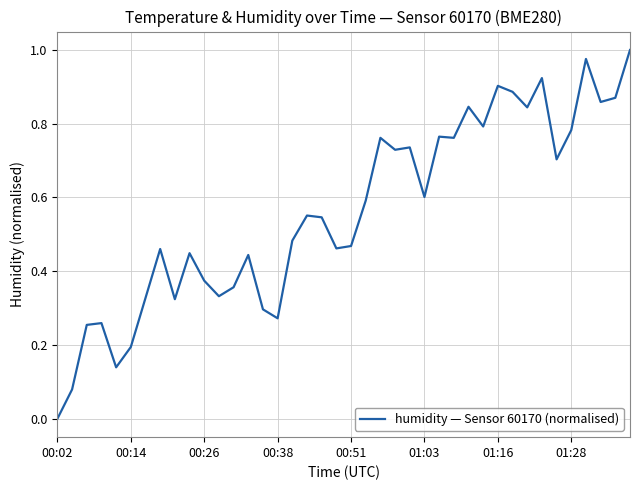

Reading left to right, what are all the values shown in this chart?

0.0	0.1	0.3	0.3	0.1	0.2	0.3	0.5	0.3	0.4	0.4	0.3	0.4	0.4	0.3	0.3	0.5	0.6	0.5	0.5	0.5	0.6	0.8	0.7	0.7	0.6	0.8	0.8	0.8	0.8	0.9	0.9	0.8	0.9	0.7	0.8	1.0	0.9	0.9	1.0